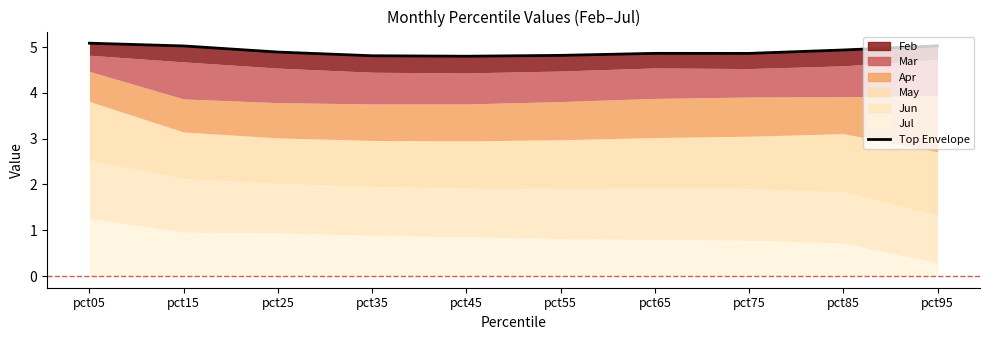

True or false: there are more than 1 points higher than both neighbors.

False